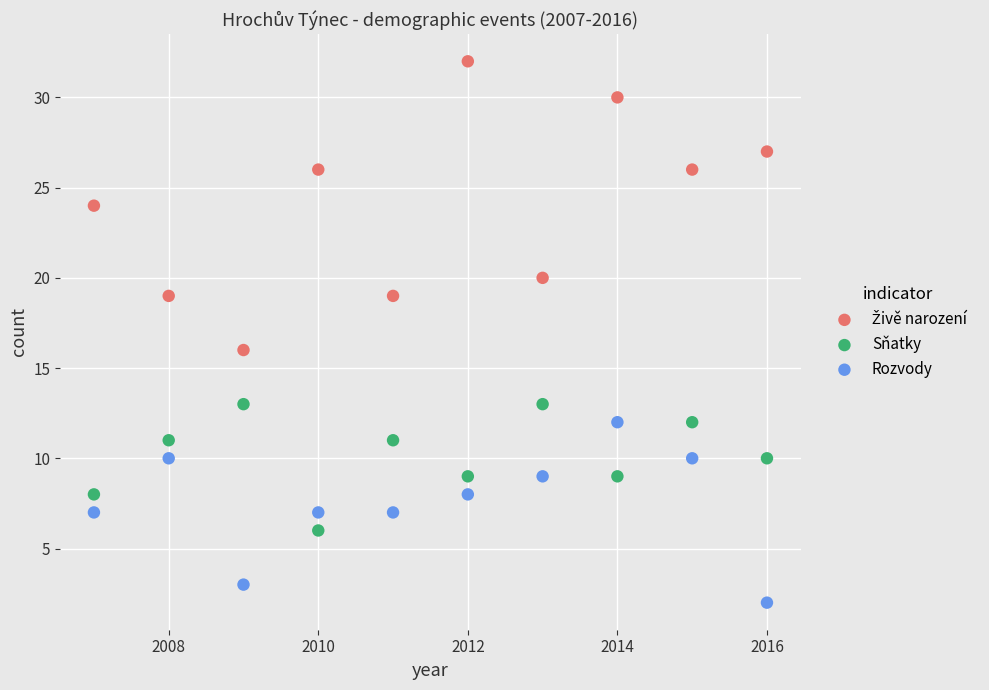

Across all data points, what is the range of X values (max minus min)?

9